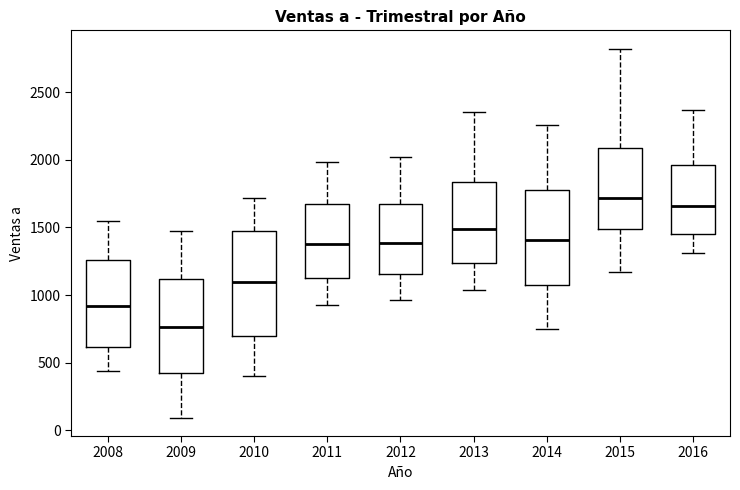

Reading left to right, read every box against the y-axis: the position of its median line, the range the box covers, and the ends of its whiskers. The values are not printed on the chart, so give them approximately, as read against the axis.

2008: median 900, box 600 to 1250, whiskers 450 to 1550
2009: median 750, box 450 to 1100, whiskers 100 to 1450
2010: median 1100, box 700 to 1450, whiskers 400 to 1700
2011: median 1400, box 1100 to 1650, whiskers 900 to 2000
2012: median 1400, box 1150 to 1650, whiskers 950 to 2000
2013: median 1500, box 1250 to 1850, whiskers 1050 to 2350
2014: median 1400, box 1100 to 1800, whiskers 750 to 2250
2015: median 1700, box 1500 to 2100, whiskers 1150 to 2800
2016: median 1650, box 1450 to 1950, whiskers 1300 to 2350